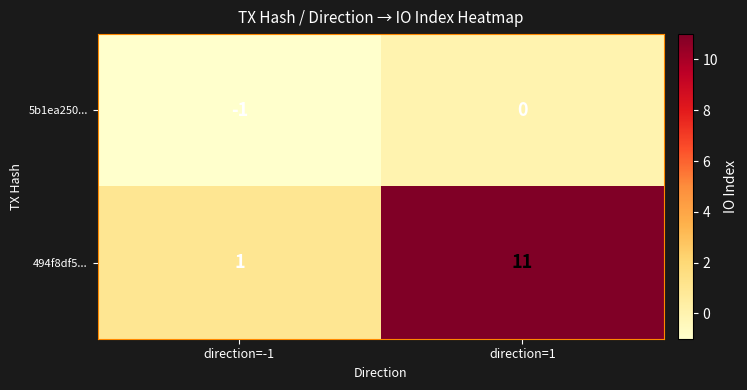

Between direction=-1 and direction=1, which series saw the biggest shift?

494f8df5...